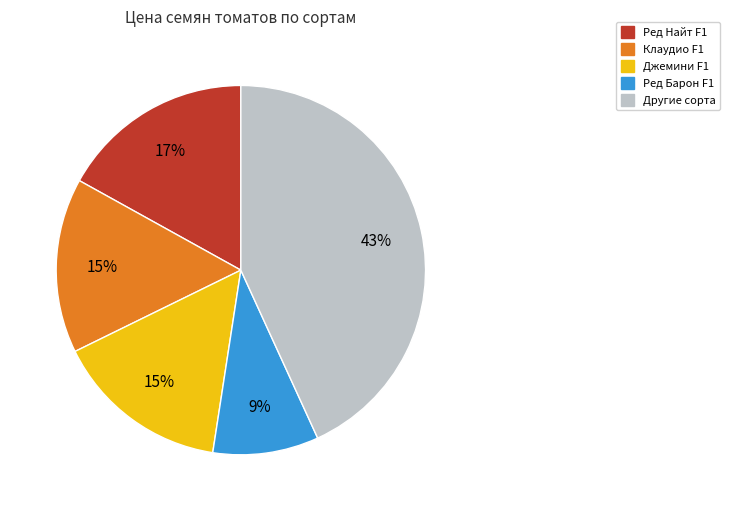

Approximately how many times larger is the value at Клаудио F1 compared to Ред Барон F1?

1.7